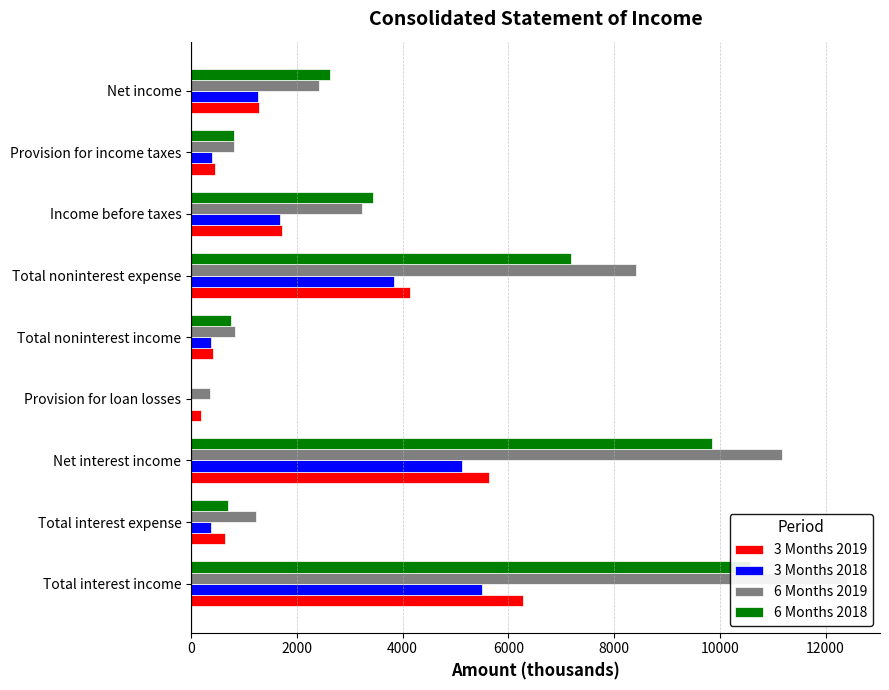

How many bars are there in each group?

4